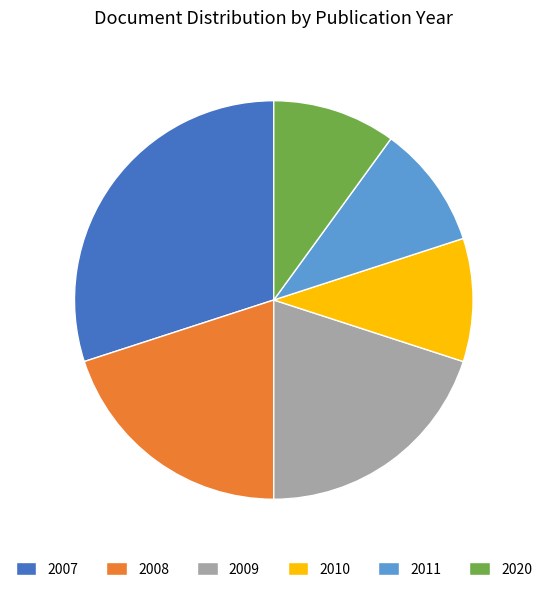

Do 2007 and 2010 together represent more than half of the pie?

No